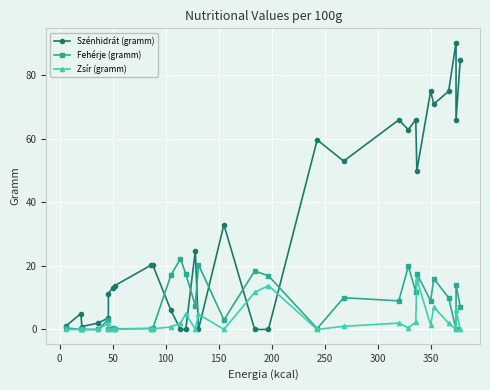

Reading left to right, extract all data points from this chart.

Szénhidrát (gramm): 1.1	5.0	0.9	2.0	3.6	11.3	13.1	13.8	20.2	20.2	6.0	0.0	0.0	24.7	0.0	33.0	0.0	0.0	59.7	53.0	66.0	62.9	66.1	50.0	75.0	71.0	75.0	90.3	66.0	85.0
Fehérje (gramm): 0.5	0.0	0.0	0.0	3.1	0.1	0.5	0.2	0.3	0.4	17.1	22.3	17.5	7.5	20.4	3.0	18.4	16.9	0.3	10.0	9.0	19.9	11.9	17.6	9.0	16.0	10.0	0.0	14.0	7.1
Zsír (gramm): 0.0	0.0	0.0	0.0	2.0	0.1	0.1	0.1	0.3	0.2	0.8	2.0	4.9	0.1	4.8	0.0	11.7	13.8	0.0	1.0	2.0	0.5	2.3	15.9	1.4	7.0	2.0	0.0	6.0	0.0